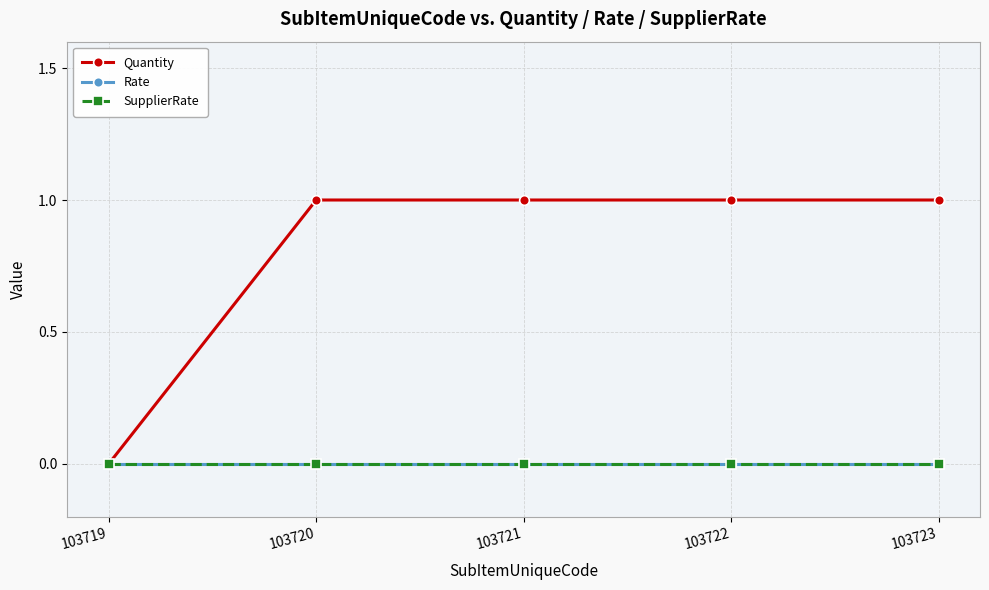

What is the maximum value shown in the chart?

1